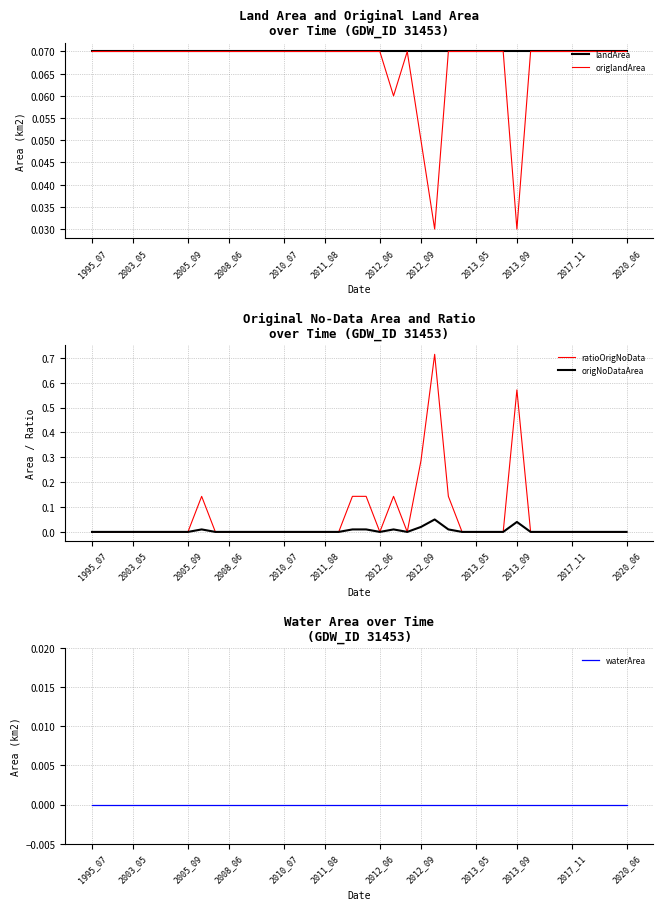

True or false: origlandArea and landArea cross at least once.

False